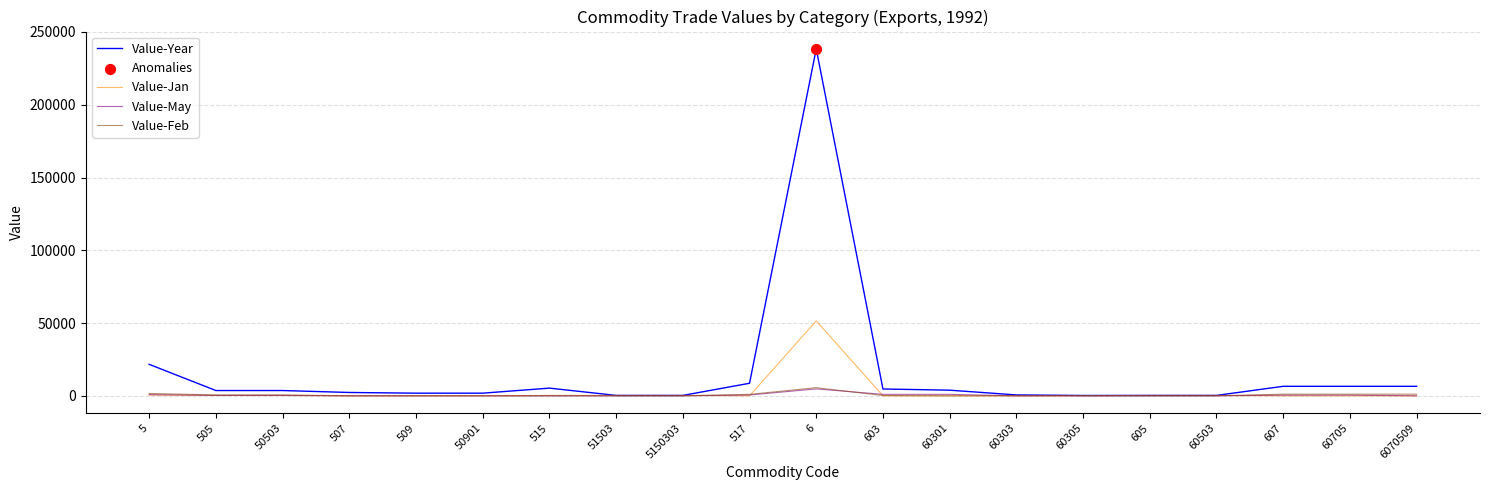

What is the total value across all series at 605?

570